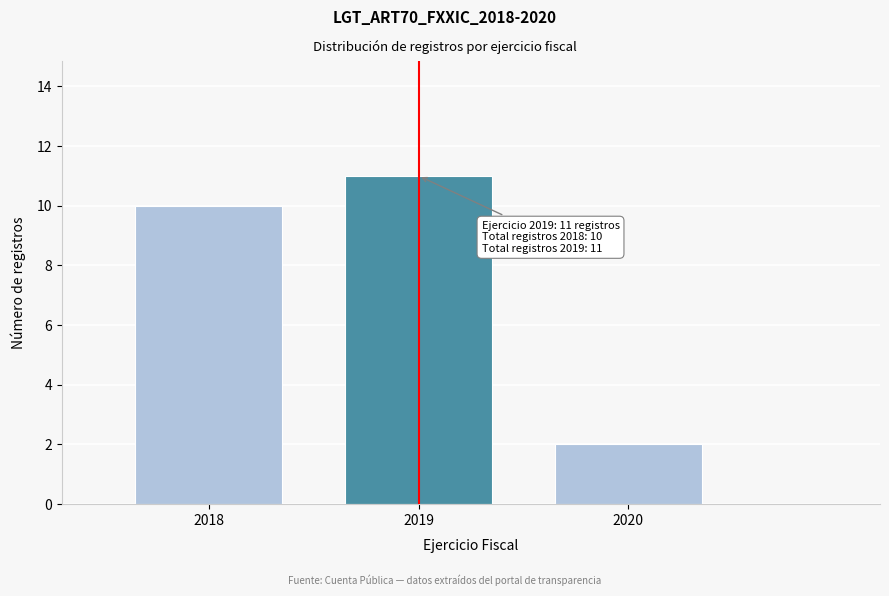

Reading left to right, extract all data points from this chart.

2018=10	2019=11	2020=2